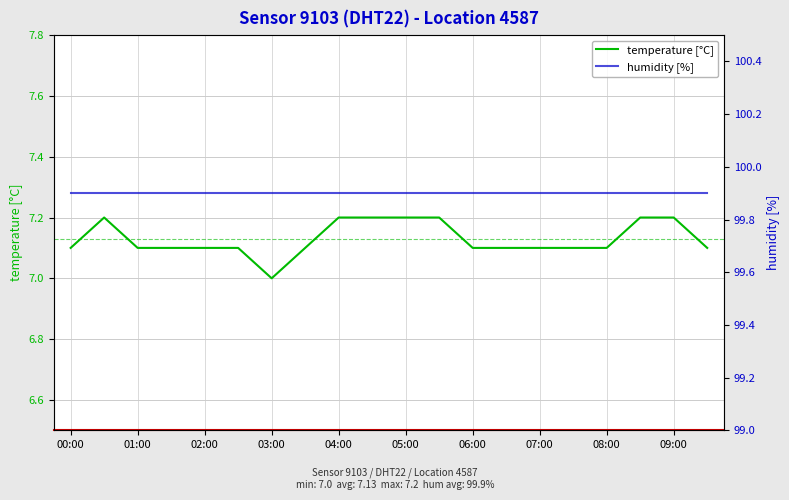

Which series has the largest total across all categories?

humidity [%]